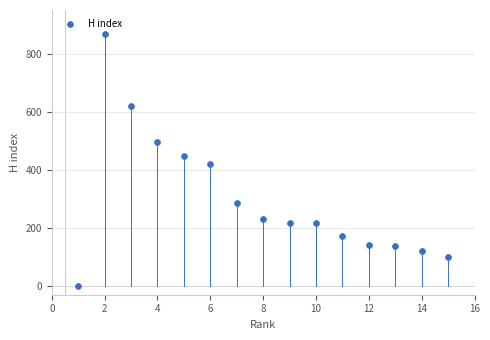

What is the range of X values (max minus min)?

14